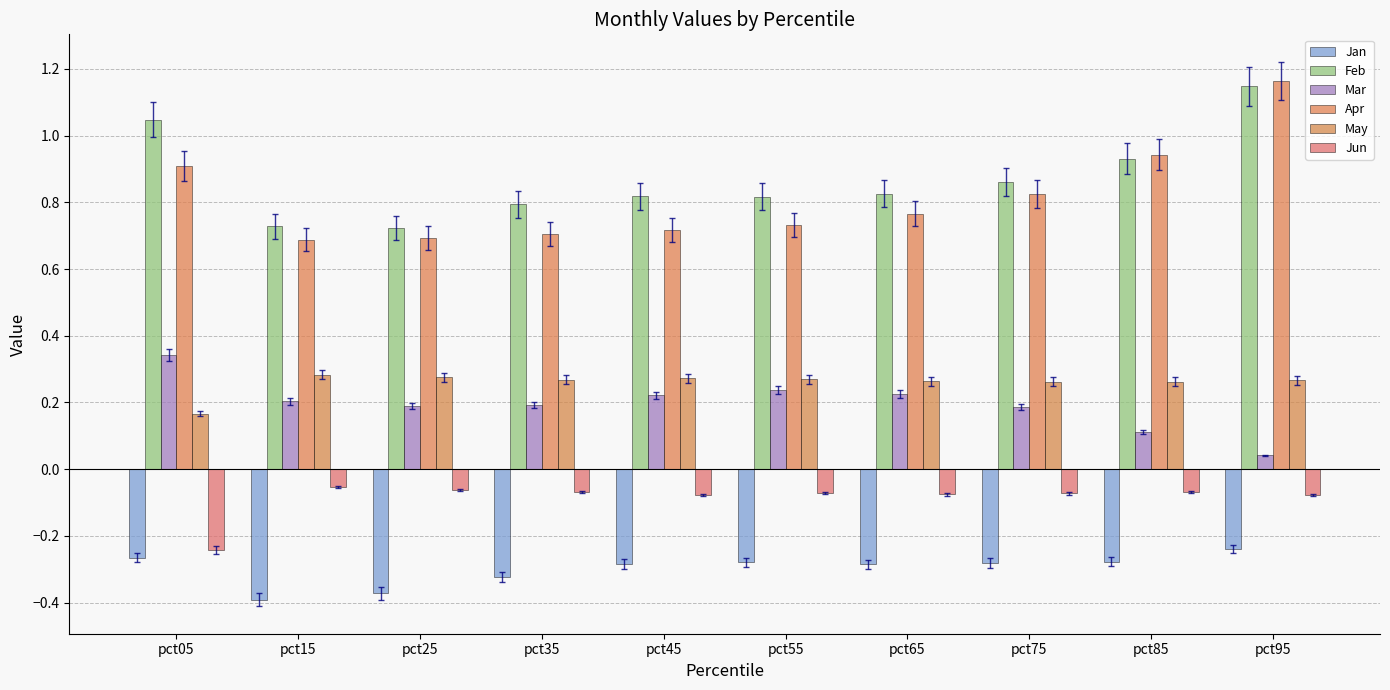

Reading left to right, transcribe all the data shown in this chart.

Jan: -0.3	-0.4	-0.4	-0.3	-0.3	-0.3	-0.3	-0.3	-0.3	-0.2
Feb: 1.0	0.7	0.7	0.8	0.8	0.8	0.8	0.9	0.9	1.1
Mar: 0.3	0.2	0.2	0.2	0.2	0.2	0.2	0.2	0.1	0.0
Apr: 0.9	0.7	0.7	0.7	0.7	0.7	0.8	0.8	0.9	1.2
May: 0.2	0.3	0.3	0.3	0.3	0.3	0.3	0.3	0.3	0.3
Jun: -0.2	-0.1	-0.1	-0.1	-0.1	-0.1	-0.1	-0.1	-0.1	-0.1